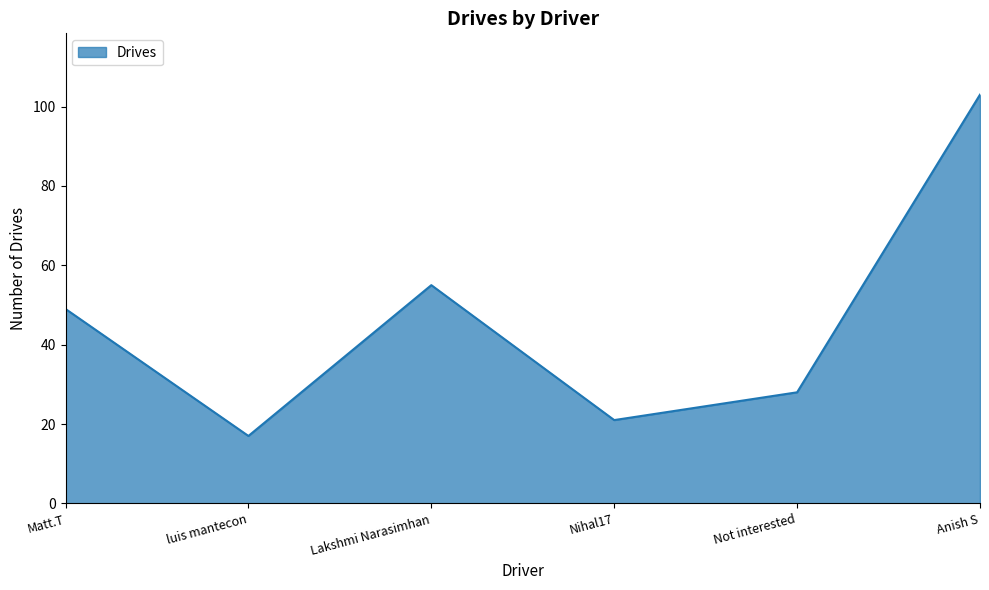

Count the number of categories in the chart.

6